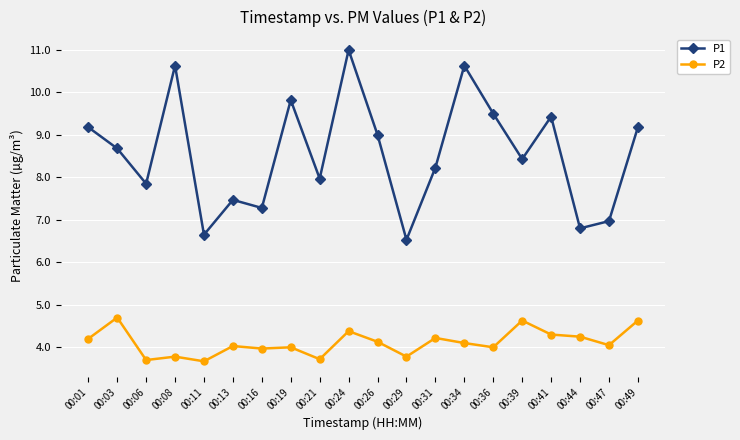

List the series in order of their peak value, lowest first.

P2, P1